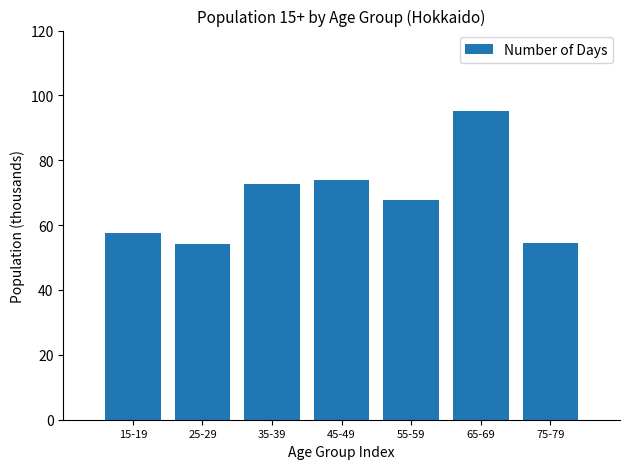

What is the ratio of the value at 75-79 to the value at 55-59?

0.8